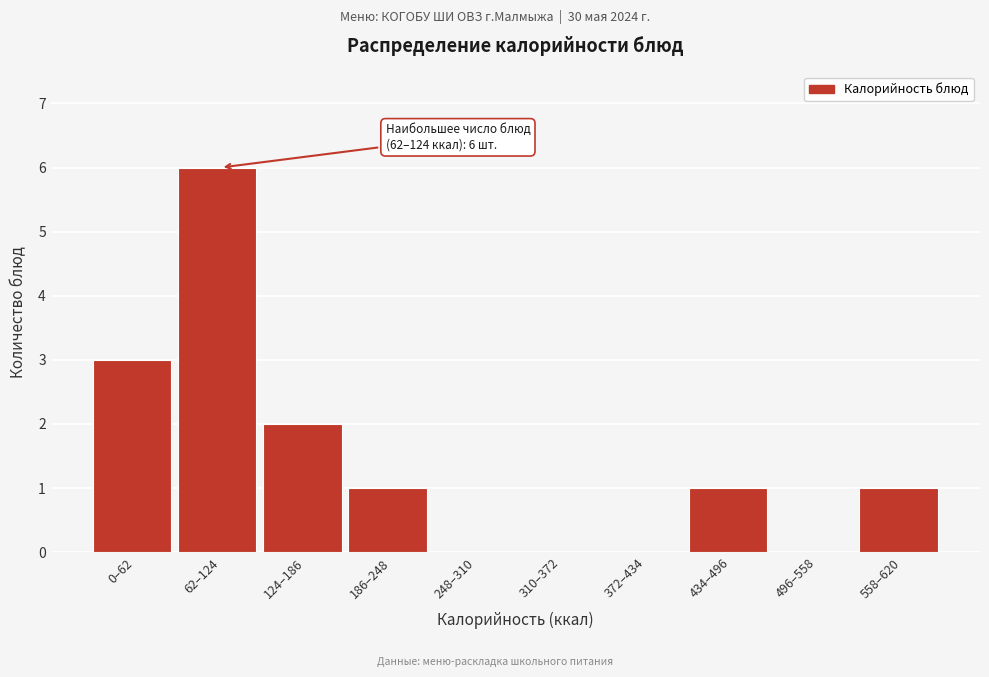

Reading left to right, extract all data points from this chart.

0–62=3	62–124=6	124–186=2	186–248=1	248–310=0	310–372=0	372–434=0	434–496=1	496–558=0	558–620=1